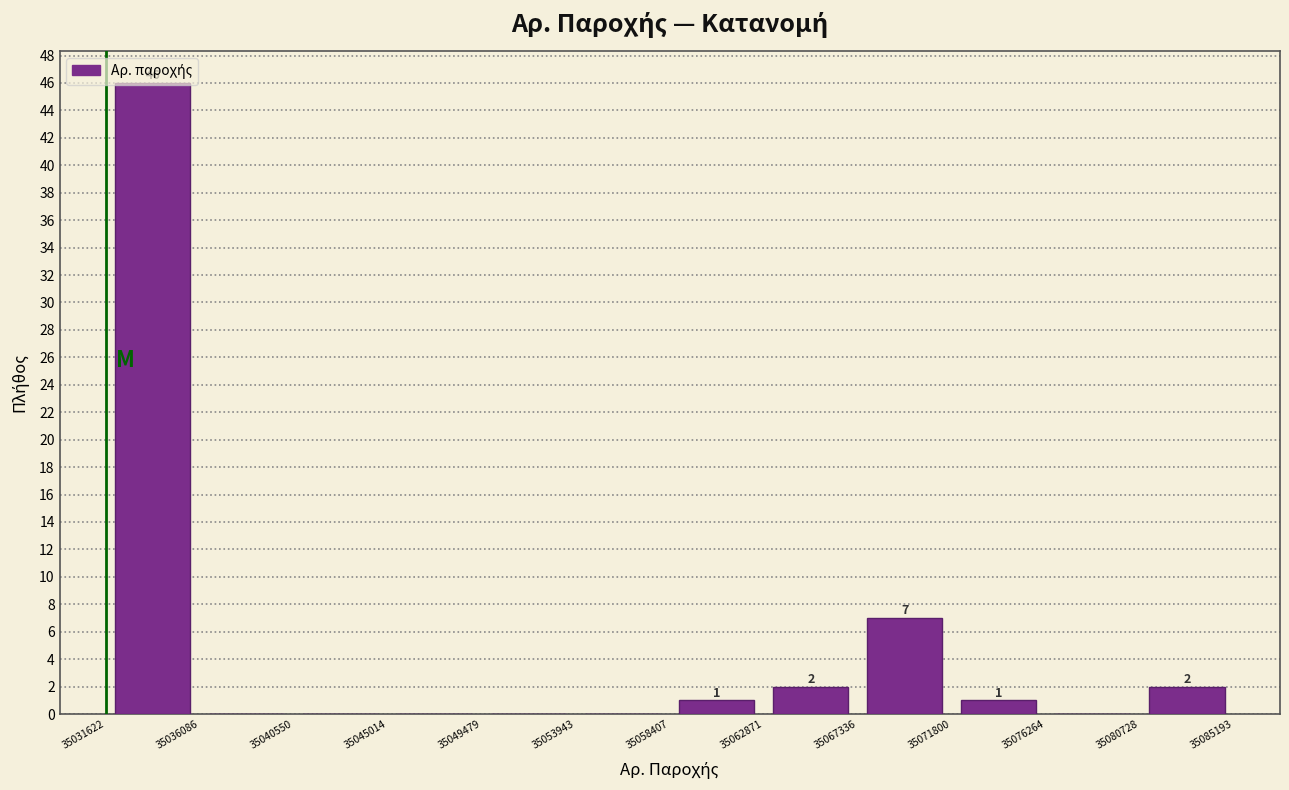

Over which range of the x-axis is the bar tallest?

35031622 to 35036086